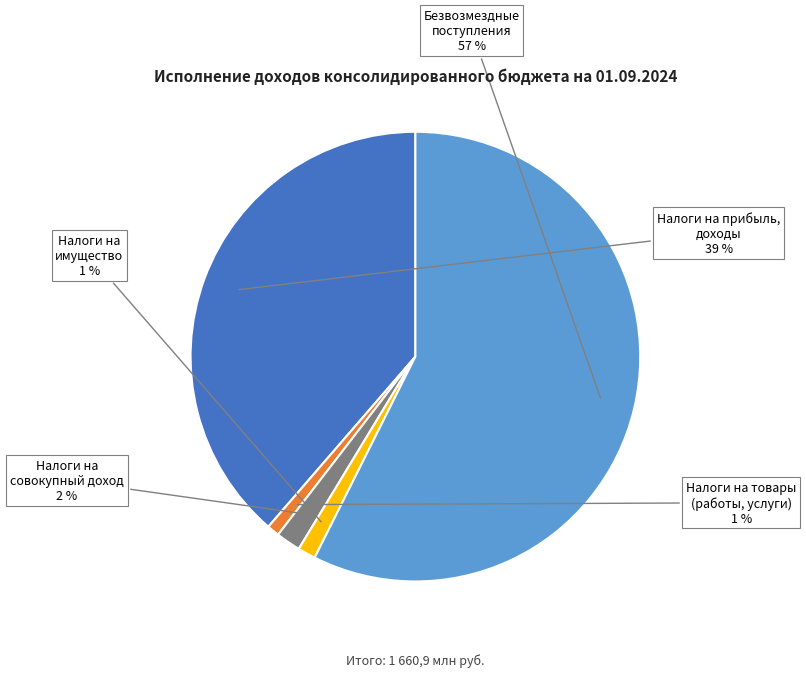

To the nearest percent, what is the average slice percentage?

20%